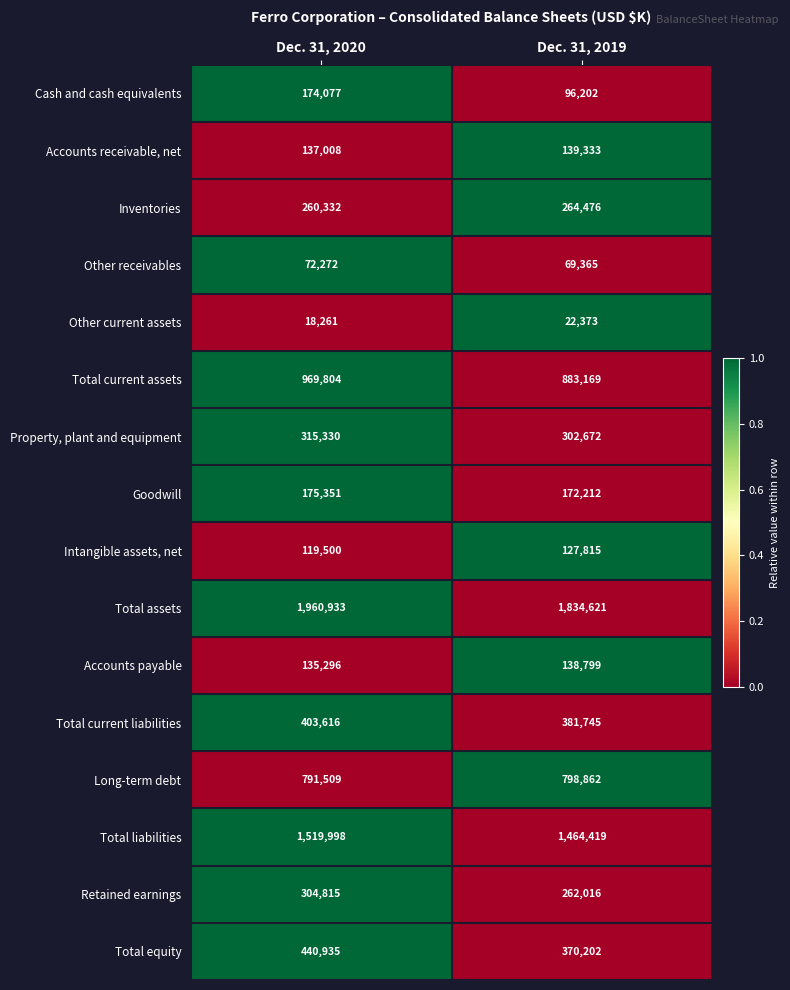

Rank the series by their maximum value, from lowest to highest.

Other current assets, Other receivables, Intangible assets, net, Accounts payable, Accounts receivable, net, Cash and cash equivalents, Goodwill, Inventories, Retained earnings, Property, plant and equipment, Total current liabilities, Total equity, Long-term debt, Total current assets, Total liabilities, Total assets